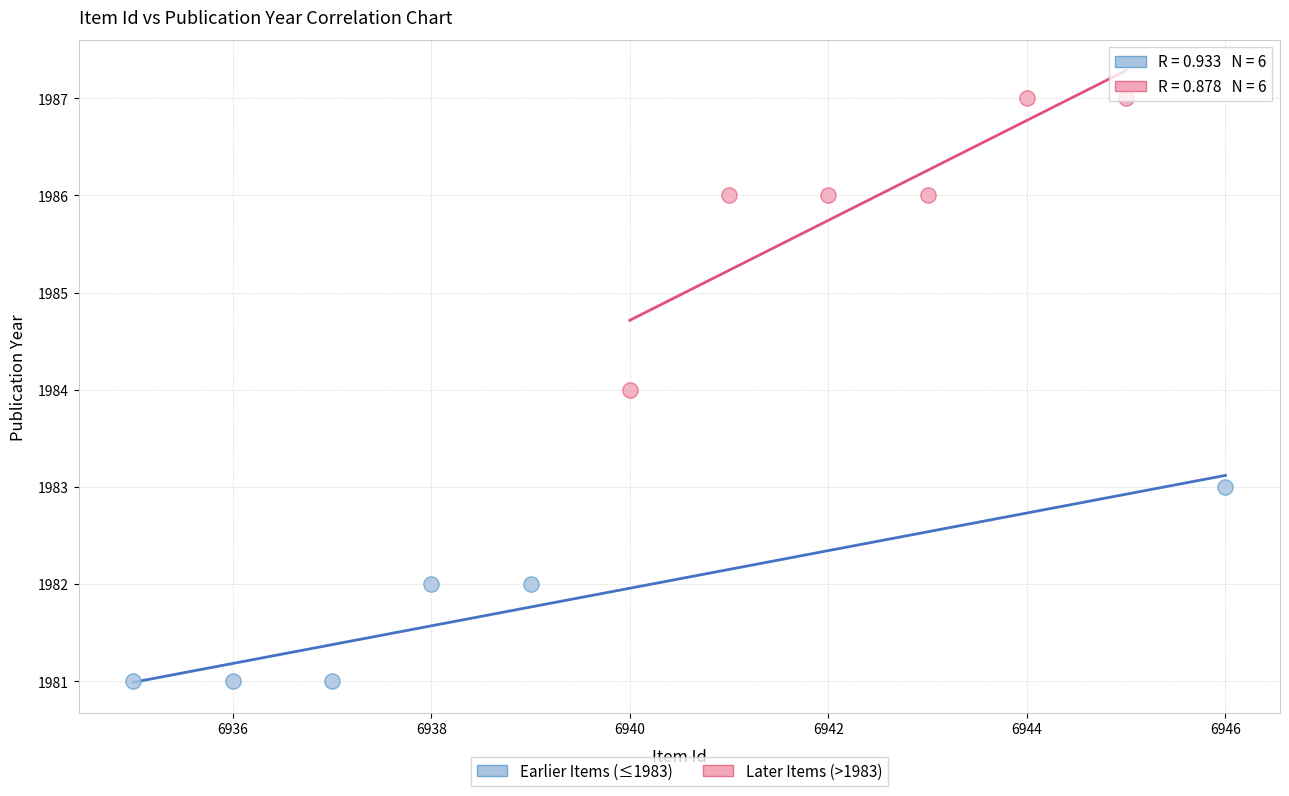

Which series reaches the minimum Y coordinate?

Earlier Items (≤1983)